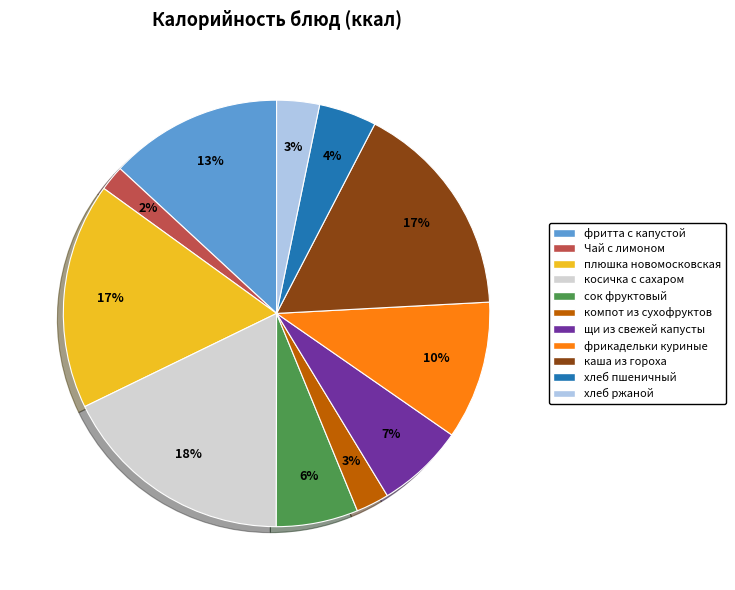

Which slice is the largest?

косичка с сахаром